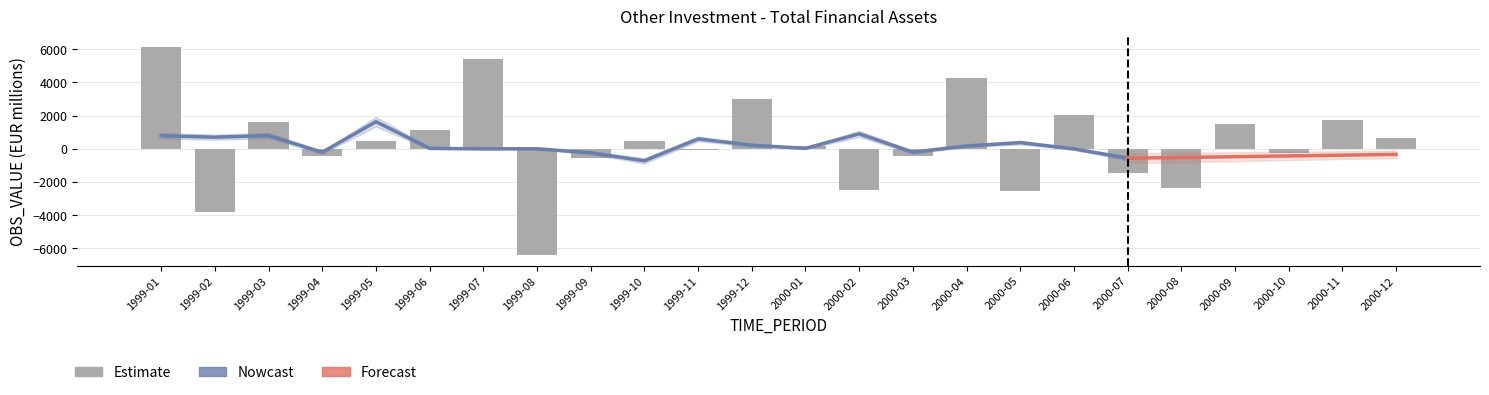

How many data points are less than 469?

12